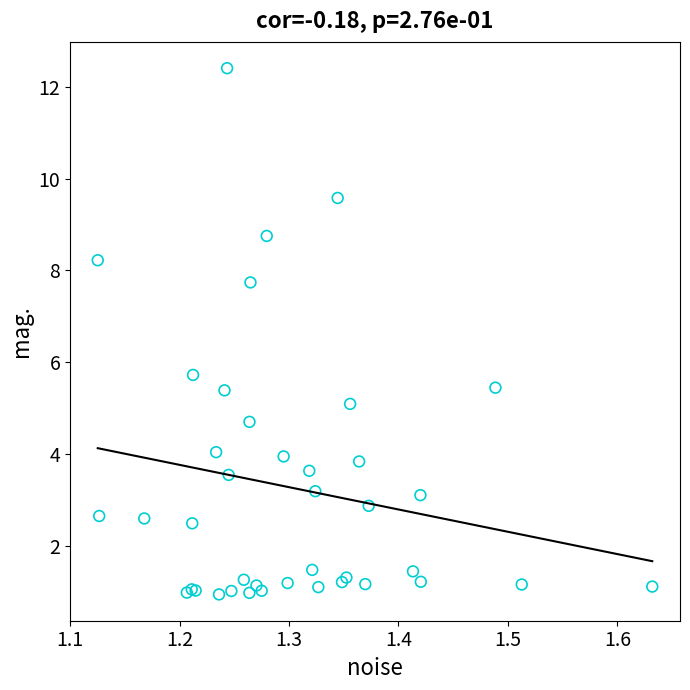

What Y value in the scatter plot is closest to 6?

5.7